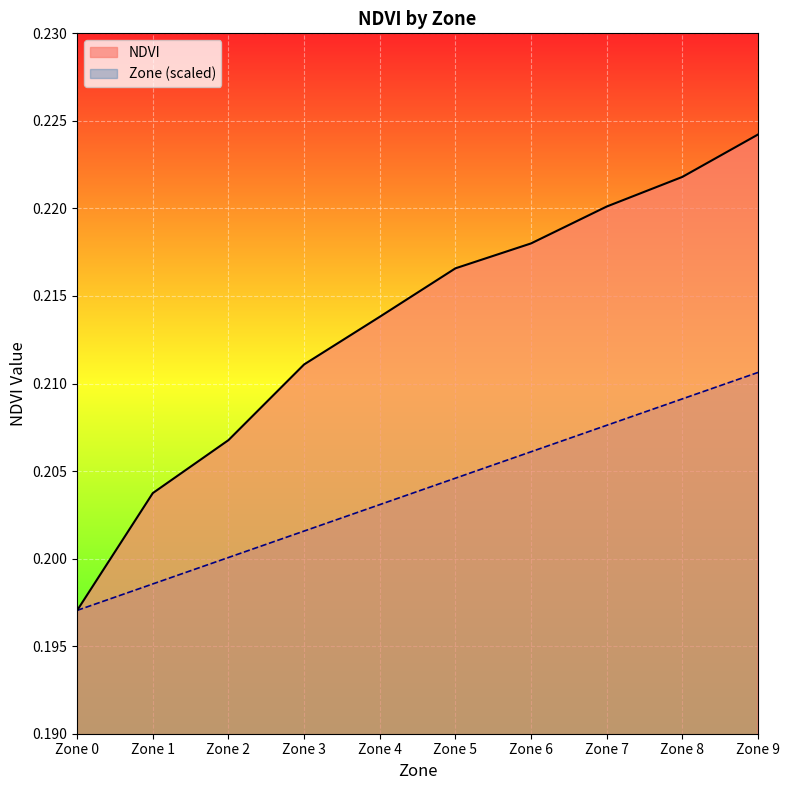

What is the value of the Zone (scaled) point at the 3rd from the left?

0.2